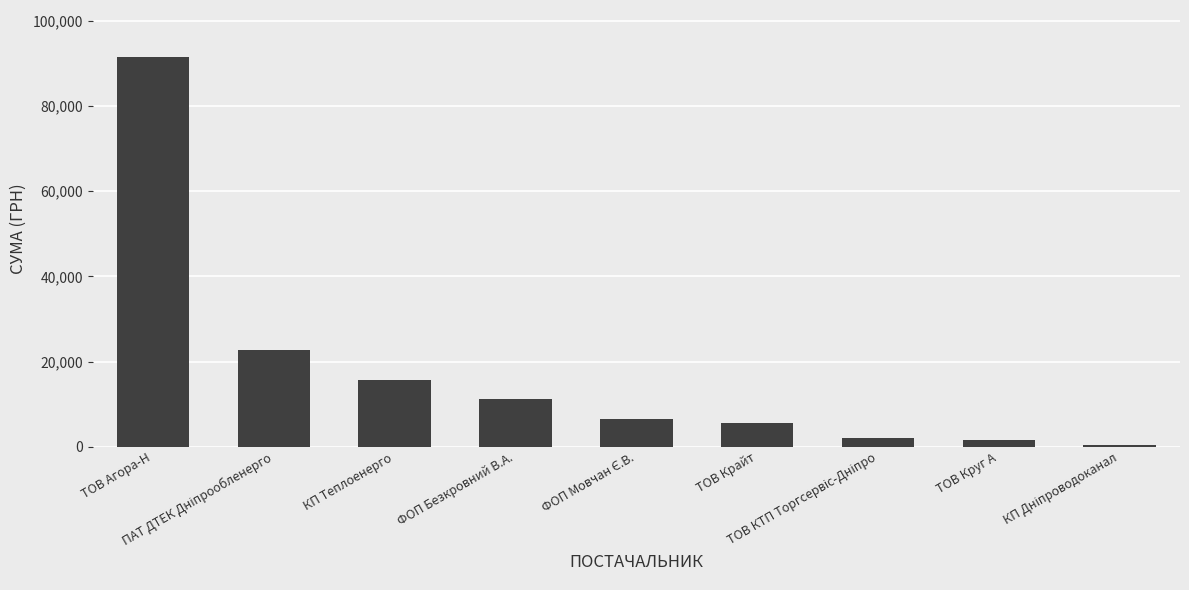

Is it true that the value at ФОП Безкровний В.А. is 11264.0?

True